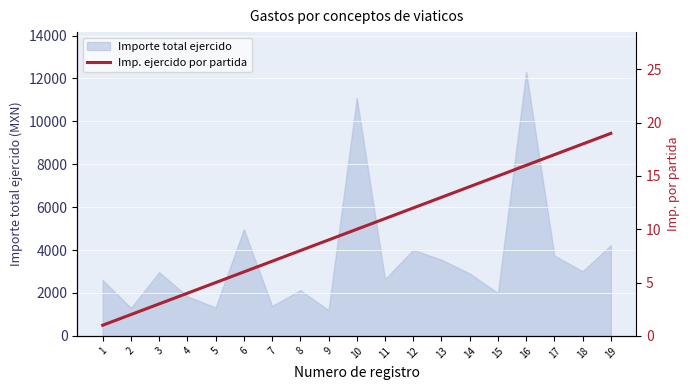

At which label is the value closest to 10?

10